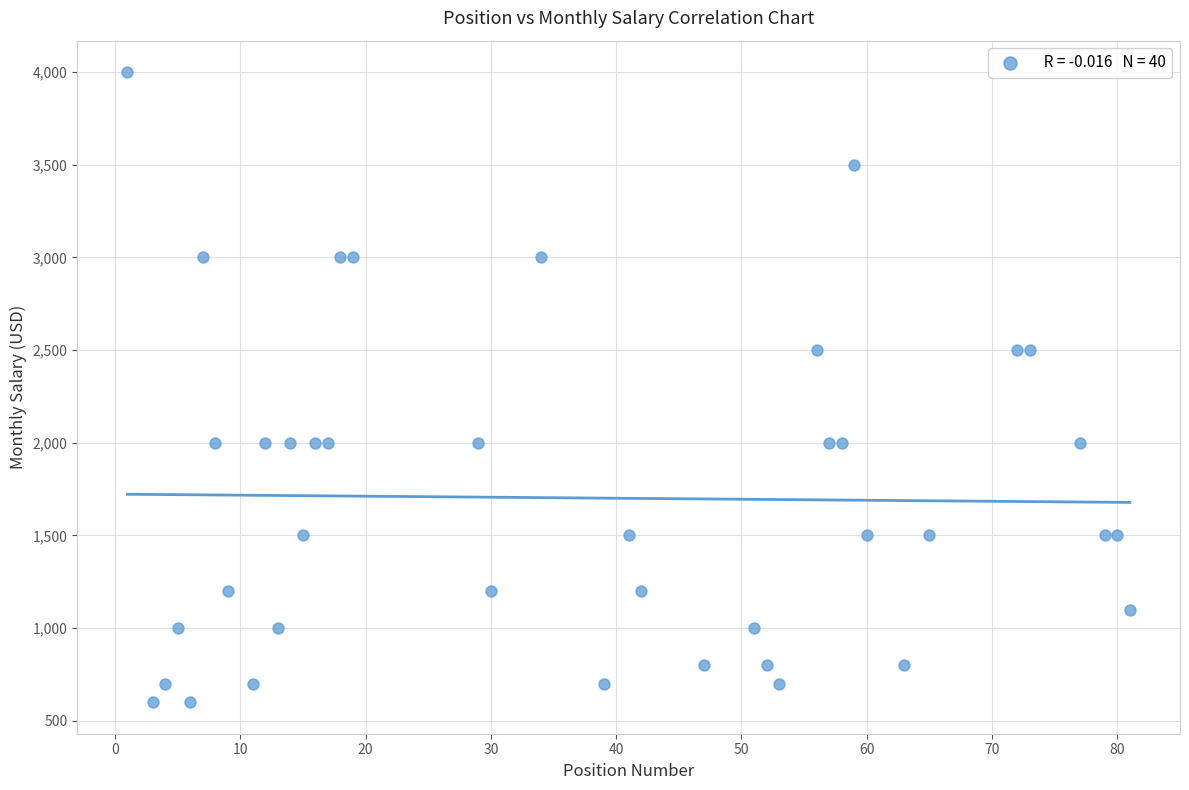

What is the range of Y values (max minus min)?

3400